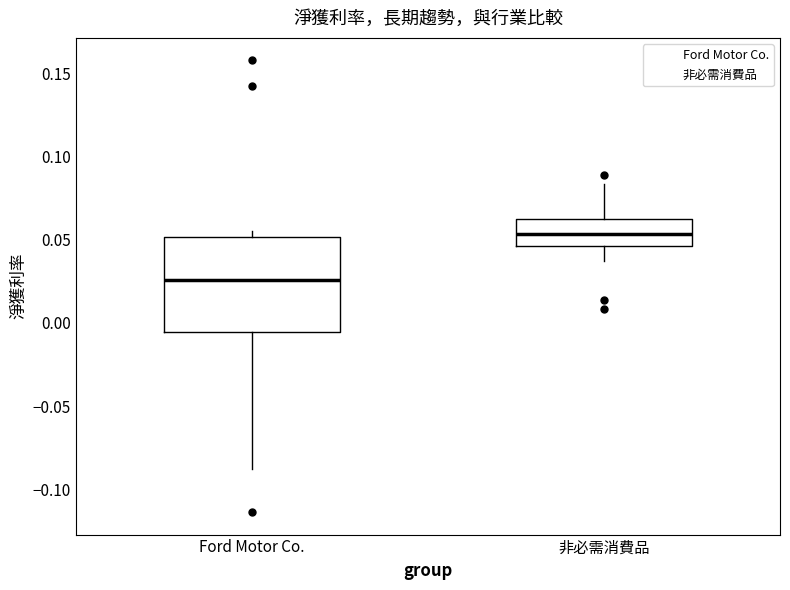

Which box is the tallest, from its lower edge to its upper edge?

Ford Motor Co.